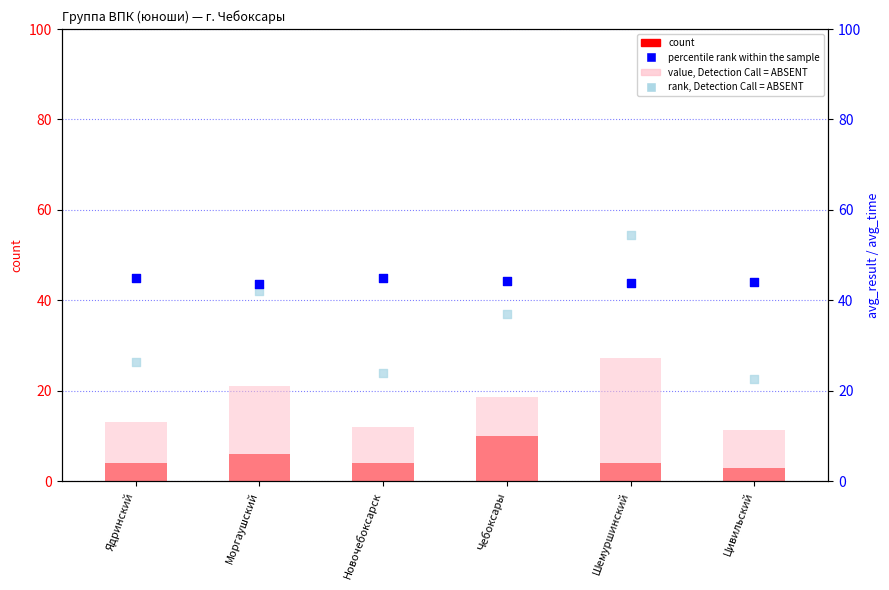

At how many categories does at least one series exceed 11?

6